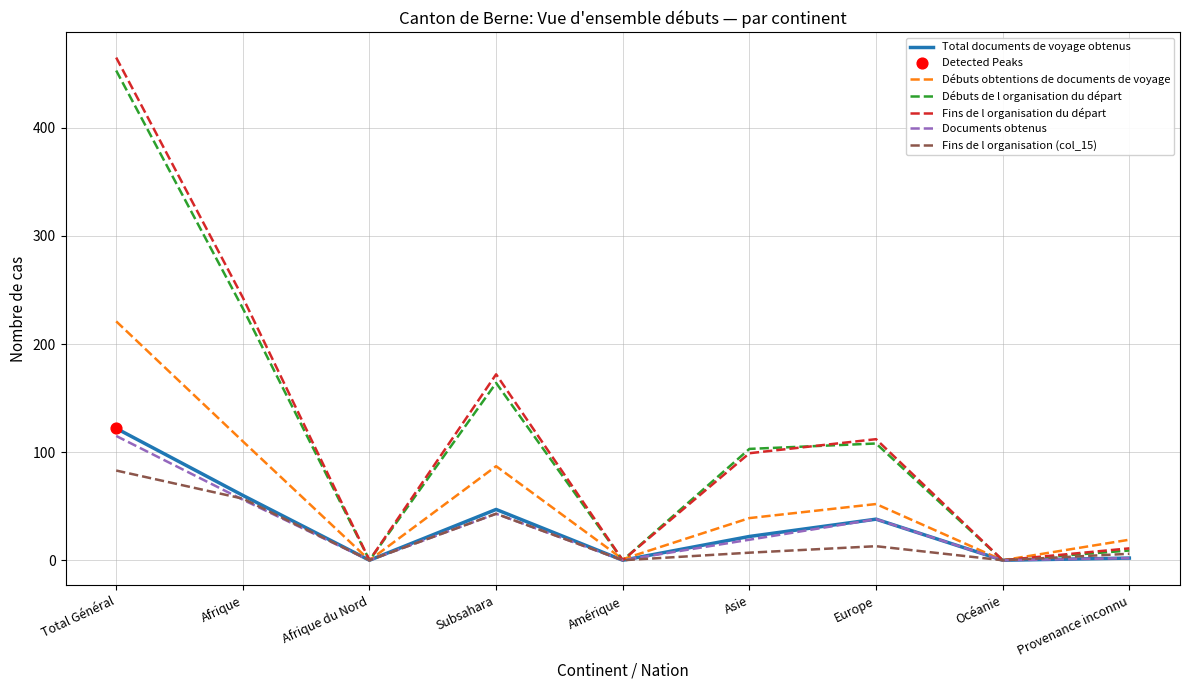

What is the spread (max minus min) of values at Europe?

99